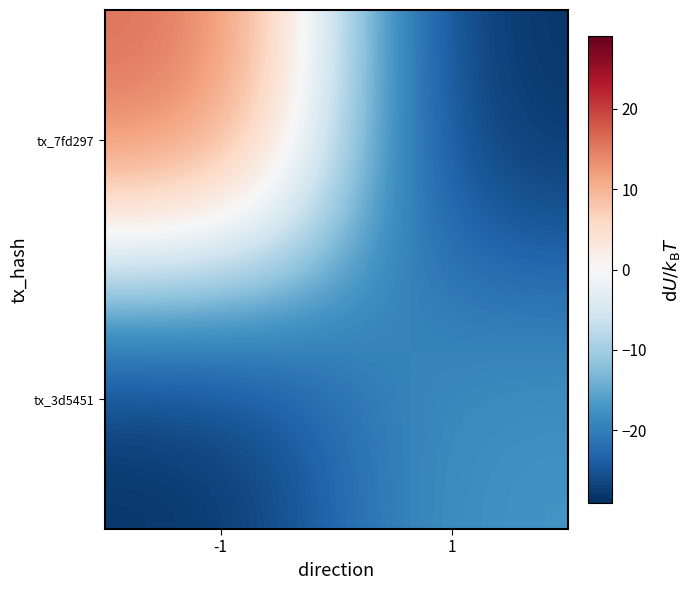

Which label corresponds to the smallest value in the chart?

1